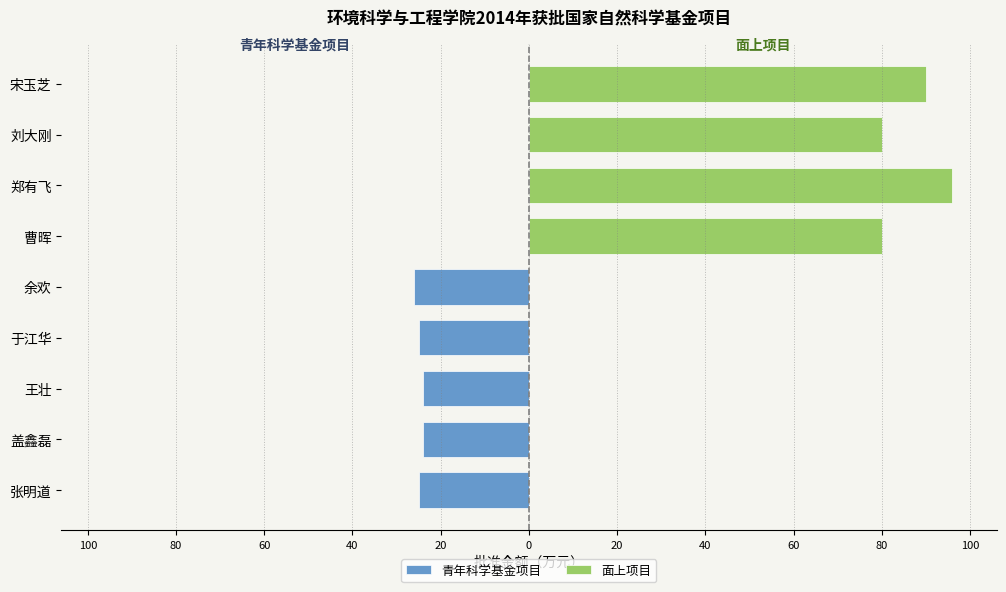

What are all the series names shown in the legend?

青年科学基金项目, 面上项目